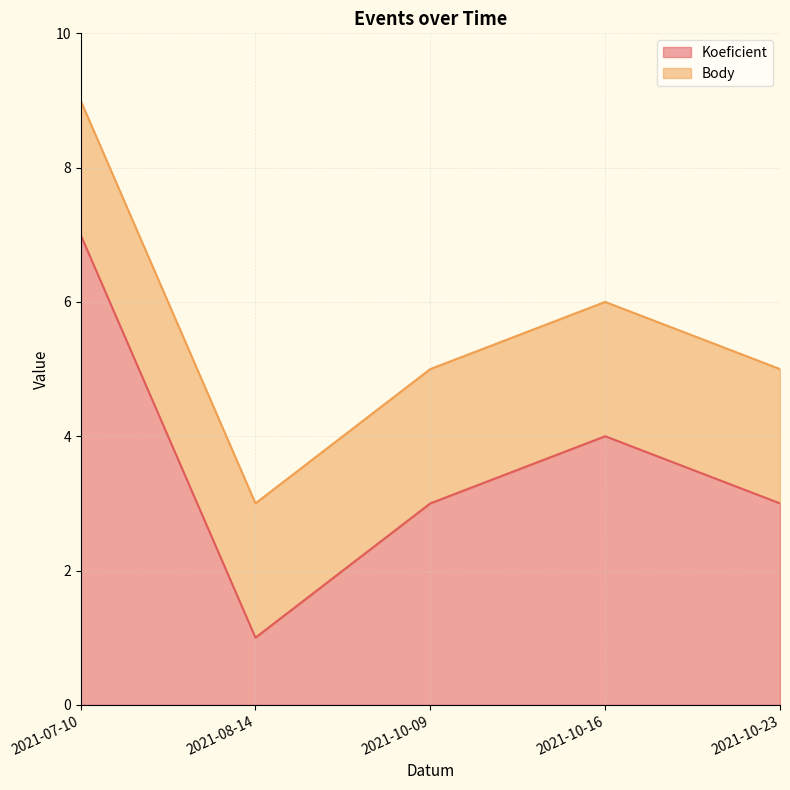

Reading left to right, extract all data points from this chart.

2021-07-10=7	2021-08-14=1	2021-10-09=3	2021-10-16=4	2021-10-23=3